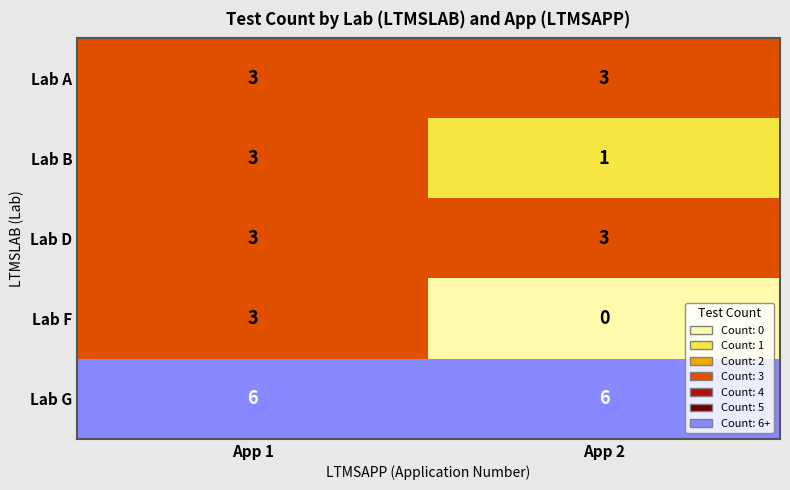

Which category has the lowest value across all series?

App 2